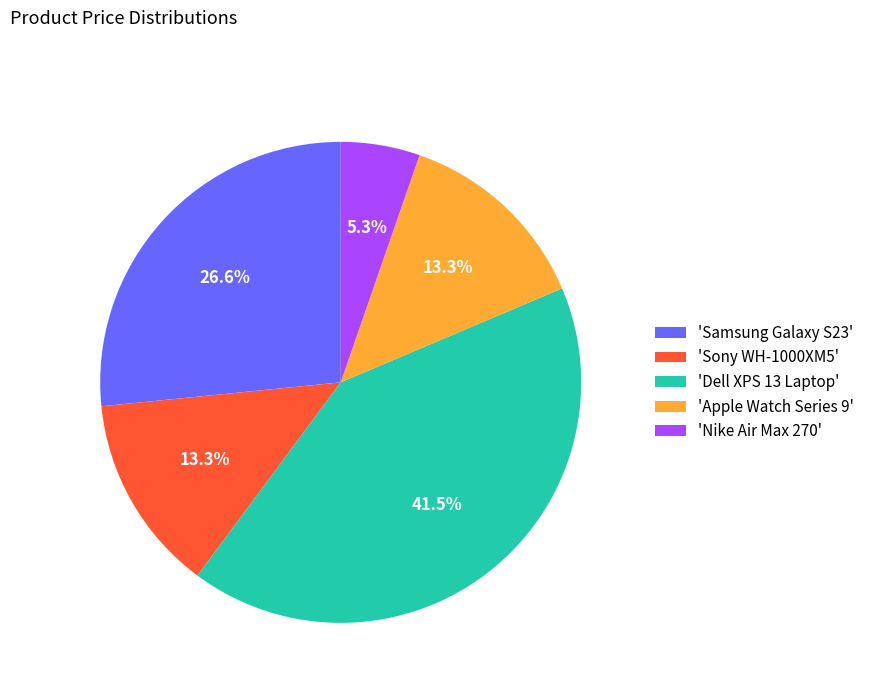

What percentage do 'Nike Air Max 270' and 'Apple Watch Series 9' together represent?

18.6%